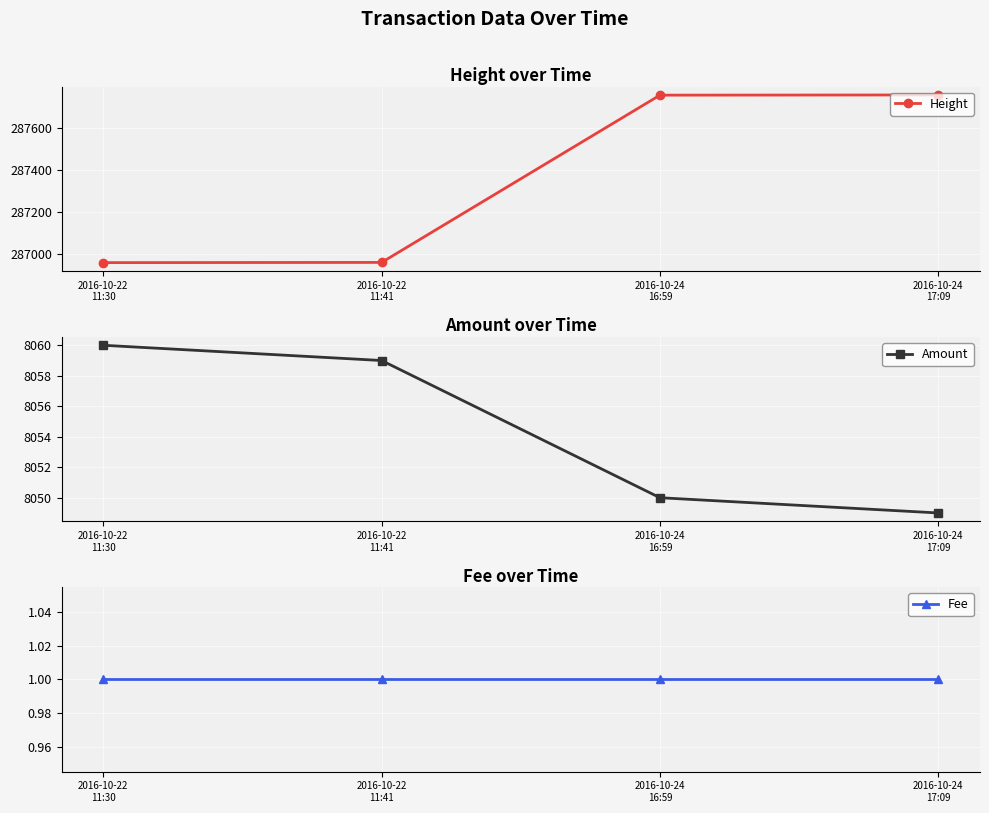

Reading left to right, extract all data points from this chart.

Height: 2016-10-22
11:30=286959	2016-10-22
11:41=286960	2016-10-24
16:59=287756	2016-10-24
17:09=287757
Amount: 2016-10-22
11:30=8060	2016-10-22
11:41=8059	2016-10-24
16:59=8050	2016-10-24
17:09=8049
Fee: 2016-10-22
11:30=1	2016-10-22
11:41=1	2016-10-24
16:59=1	2016-10-24
17:09=1